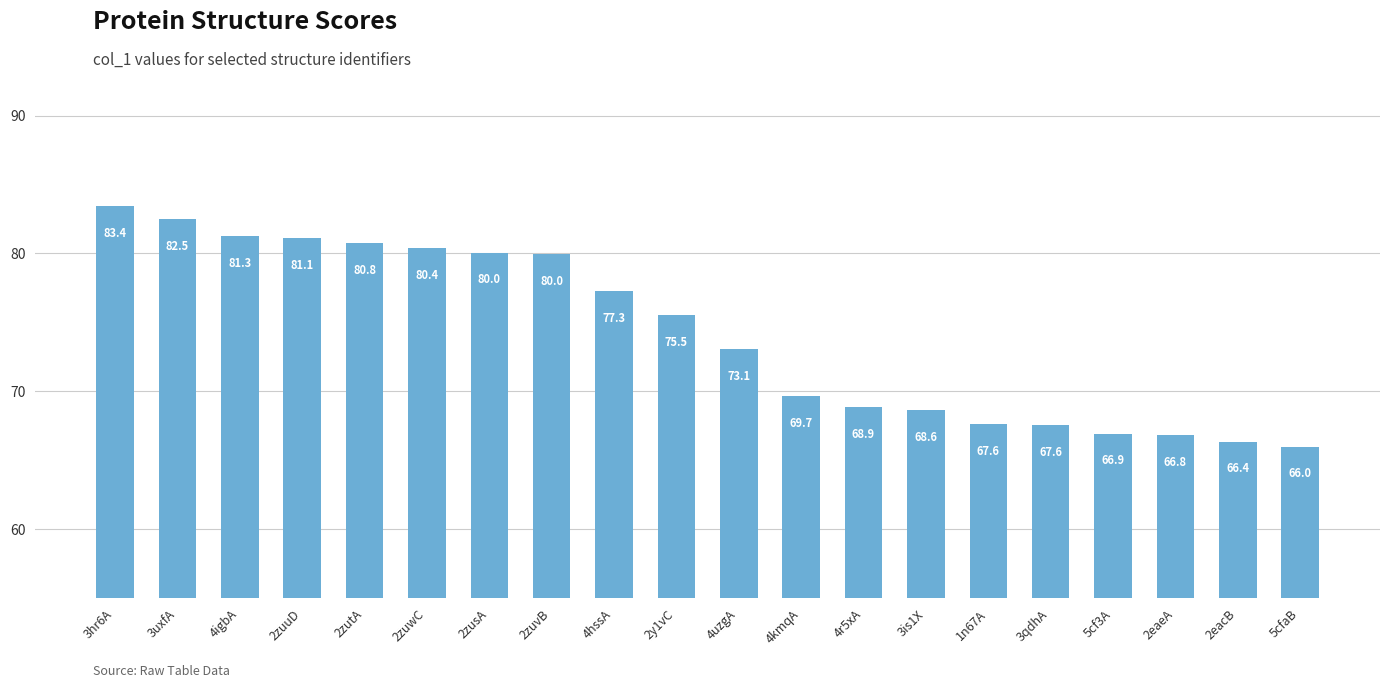

What is the difference between the values at 4uzgA and 5cfaB?

7.1